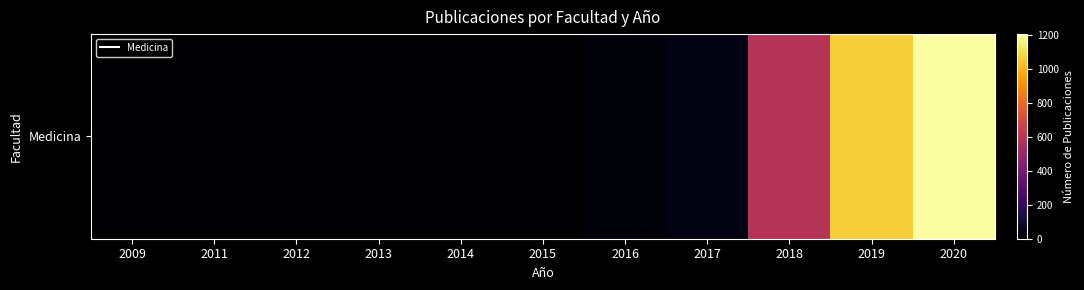

Reading left to right, list all the values displayed in this chart.

0	0	0	0	0	0	20	41	586	1063	1203